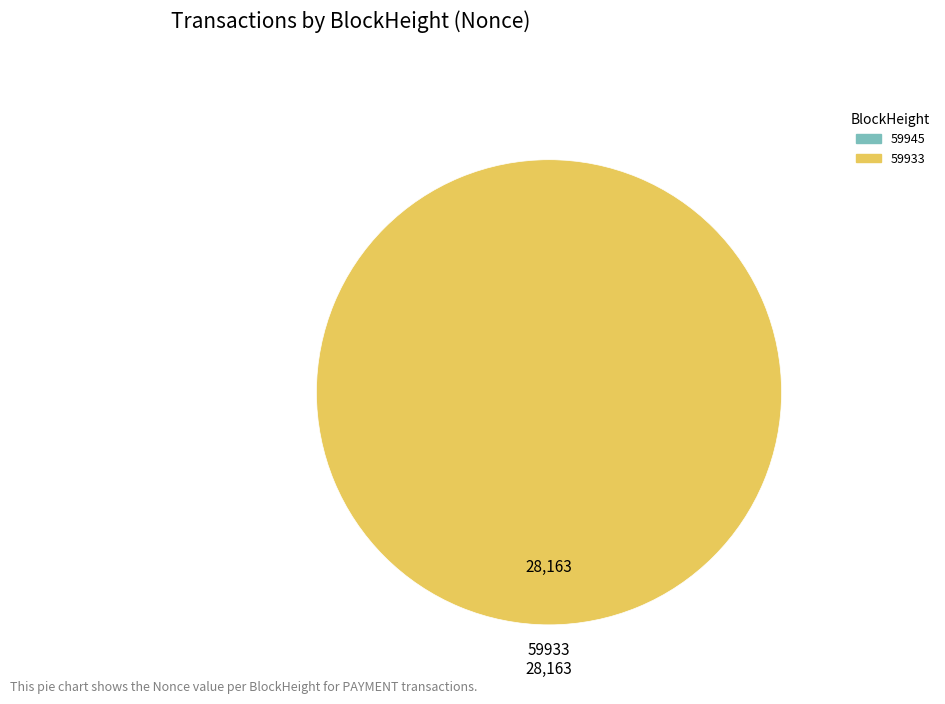

Is it true that 59933 is 93% of the pie?

False